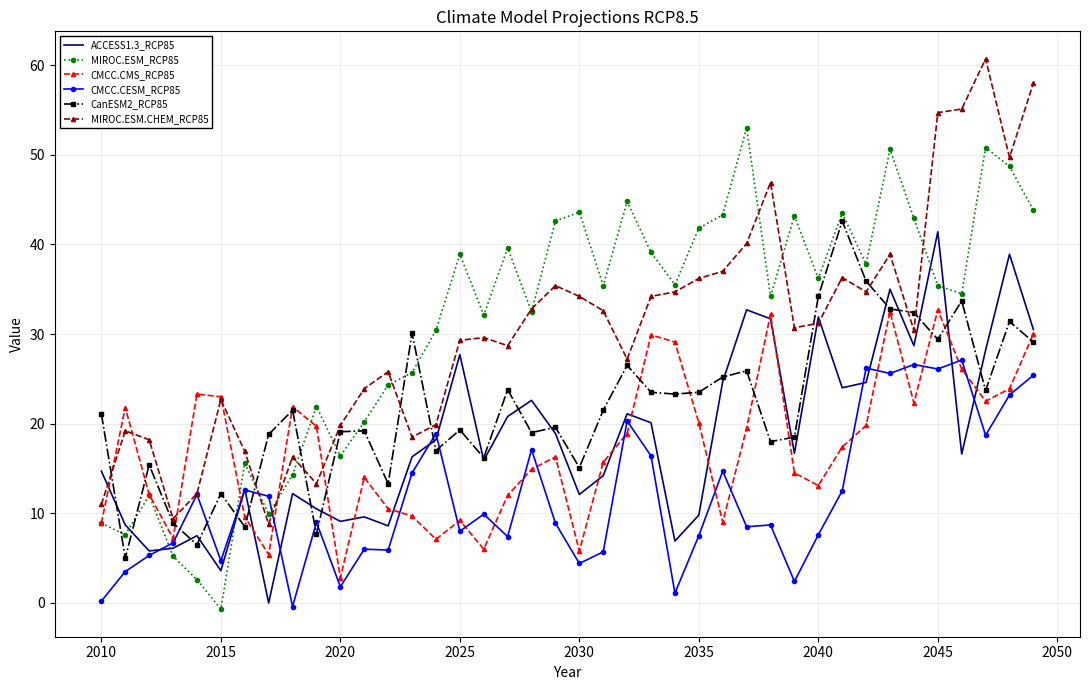

What is the highest value of the MIROC.ESM.CHEM_RCP85 series?

60.7